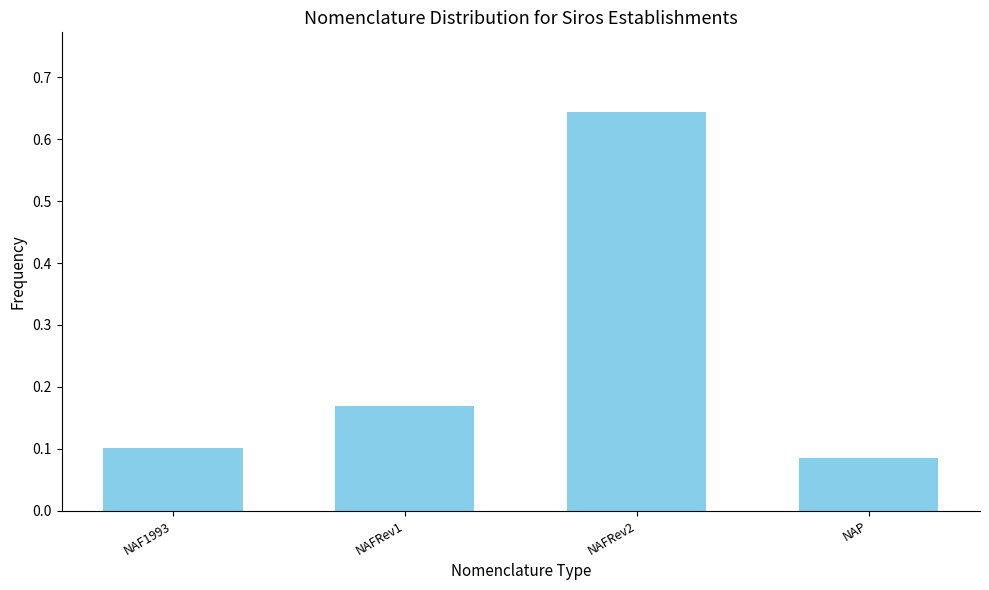

What position from the right is NAFRev2?

2